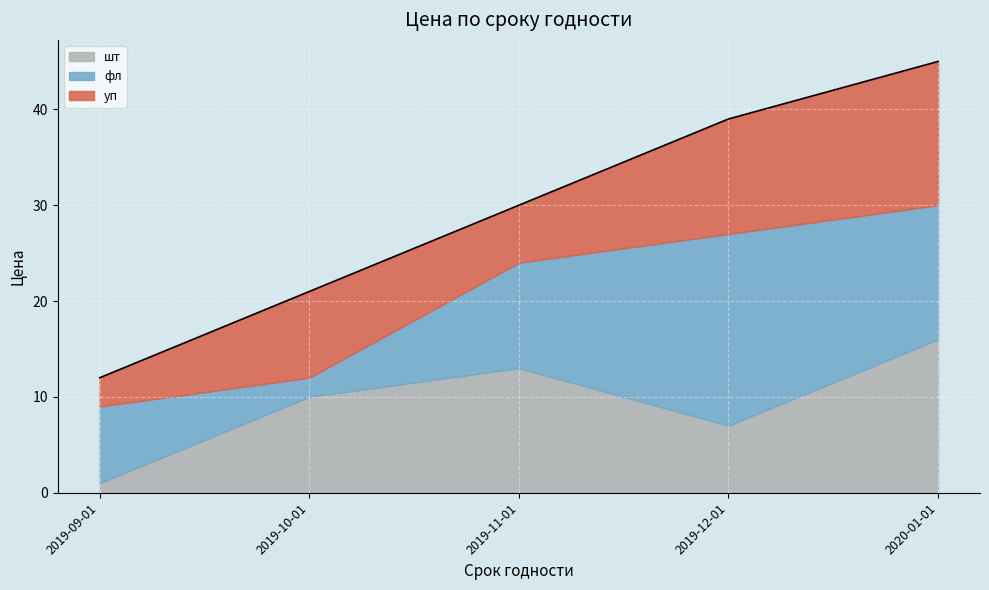

Rank the series at 2019-11-01 from highest to lowest value.

шт, фл, уп